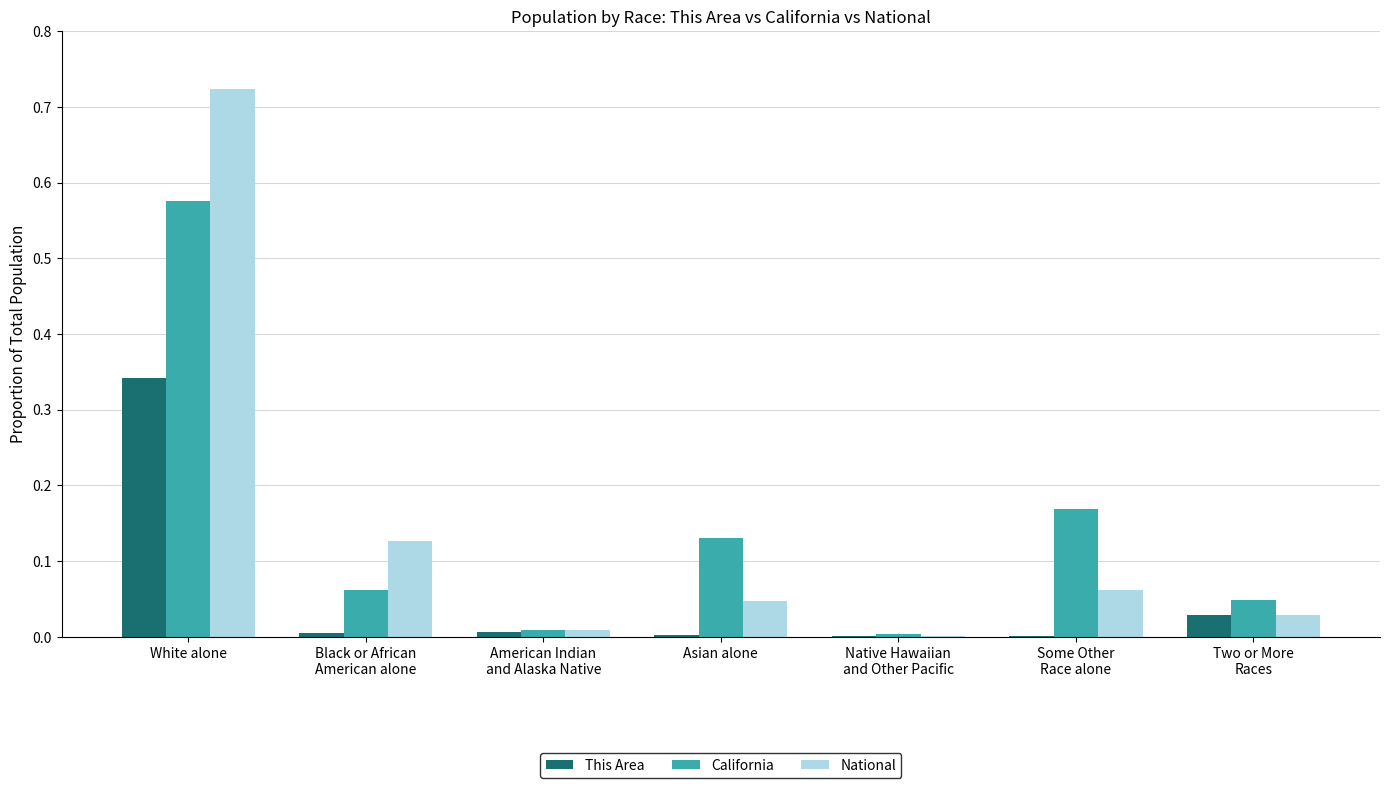

True or false: This Area has a value of 0.0 at Native Hawaiian
and Other Pacific.

True